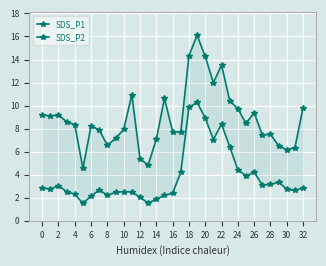

List the labels in order of SDS_P2 value, smallest first.

10, 26, 28, 24, 12, 30, 16, 8, 32, 18, 22, 6, 20, 31, 14, 2, 30, 0, 32, 4, 27, 28, 29, 25, 17, 26, 24, 23, 21, 22, 20, 18, 19